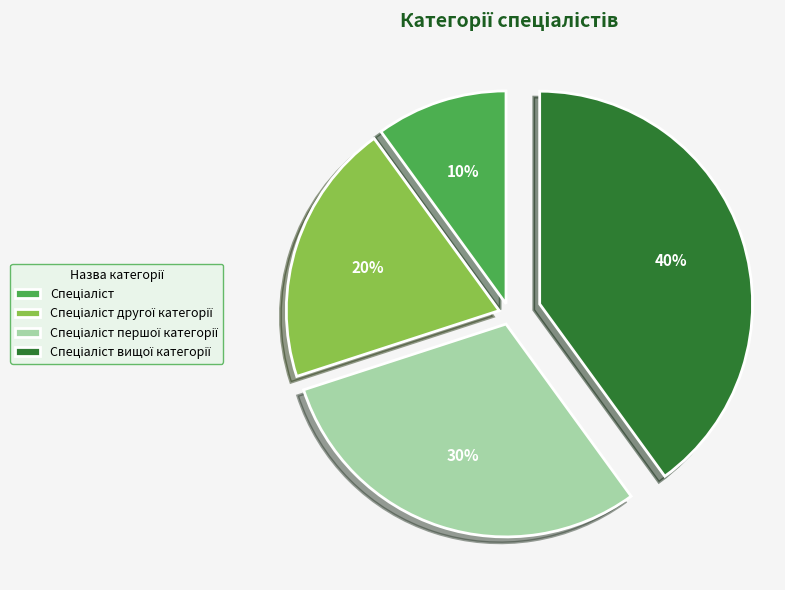

To the nearest percent, what is the average slice percentage?

25%